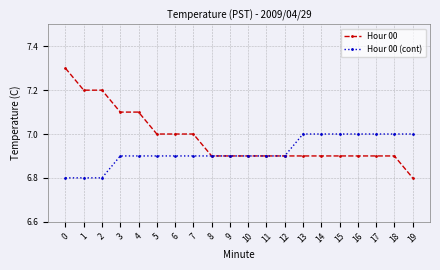

What is the approximate value of Hour 00 at 5?

7.0